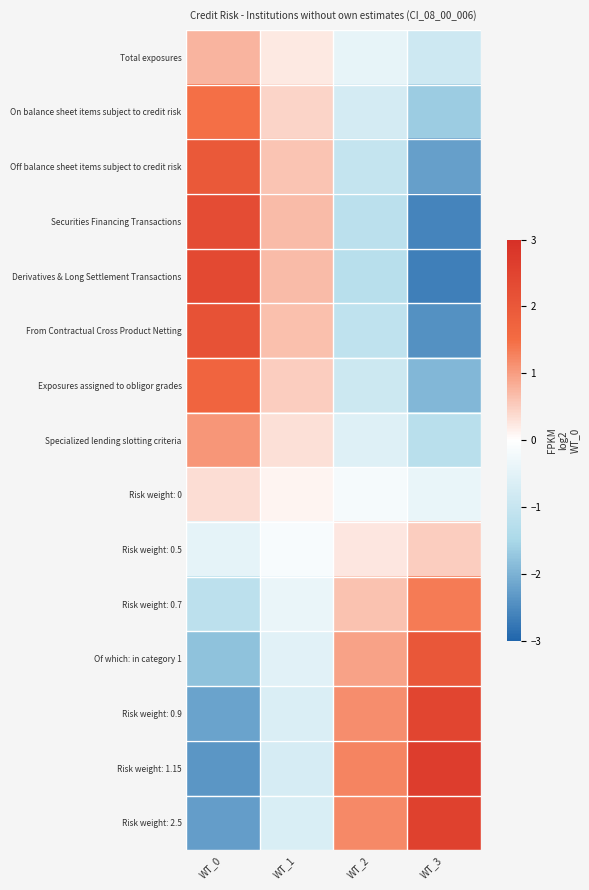

Reading right to left, transcribe all the data shown in this chart.

Total exposures: WT_3=-0.9	WT_2=-0.4	WT_1=0.2	WT_0=0.8
On balance sheet items subject to credit risk: WT_3=-1.6	WT_2=-0.8	WT_1=0.4	WT_0=1.5
Off balance sheet items subject to credit risk: WT_3=-2.2	WT_2=-1.1	WT_1=0.6	WT_0=2.0
Securities Financing Transactions: WT_3=-2.6	WT_2=-1.2	WT_1=0.7	WT_0=2.3
Derivatives & Long Settlement Transactions: WT_3=-2.7	WT_2=-1.2	WT_1=0.7	WT_0=2.3
From Contractual Cross Product Netting: WT_3=-2.4	WT_2=-1.1	WT_1=0.6	WT_0=2.1
Exposures assigned to obligor grades: WT_3=-1.9	WT_2=-0.9	WT_1=0.5	WT_0=1.7
Specialized lending slotting criteria: WT_3=-1.2	WT_2=-0.6	WT_1=0.3	WT_0=1.1
Risk weight: 0: WT_3=-0.4	WT_2=-0.2	WT_1=0.1	WT_0=0.3
Risk weight: 0.5: WT_3=0.5	WT_2=0.2	WT_1=-0.1	WT_0=-0.4
Risk weight: 0.7: WT_3=1.3	WT_2=0.6	WT_1=-0.4	WT_0=-1.2
Of which: in category 1: WT_3=2.0	WT_2=0.9	WT_1=-0.5	WT_0=-1.8
Risk weight: 0.9: WT_3=2.5	WT_2=1.2	WT_1=-0.7	WT_0=-2.2
Risk weight: 1.15: WT_3=2.7	WT_2=1.2	WT_1=-0.7	WT_0=-2.4
Risk weight: 2.5: WT_3=2.6	WT_2=1.2	WT_1=-0.7	WT_0=-2.3